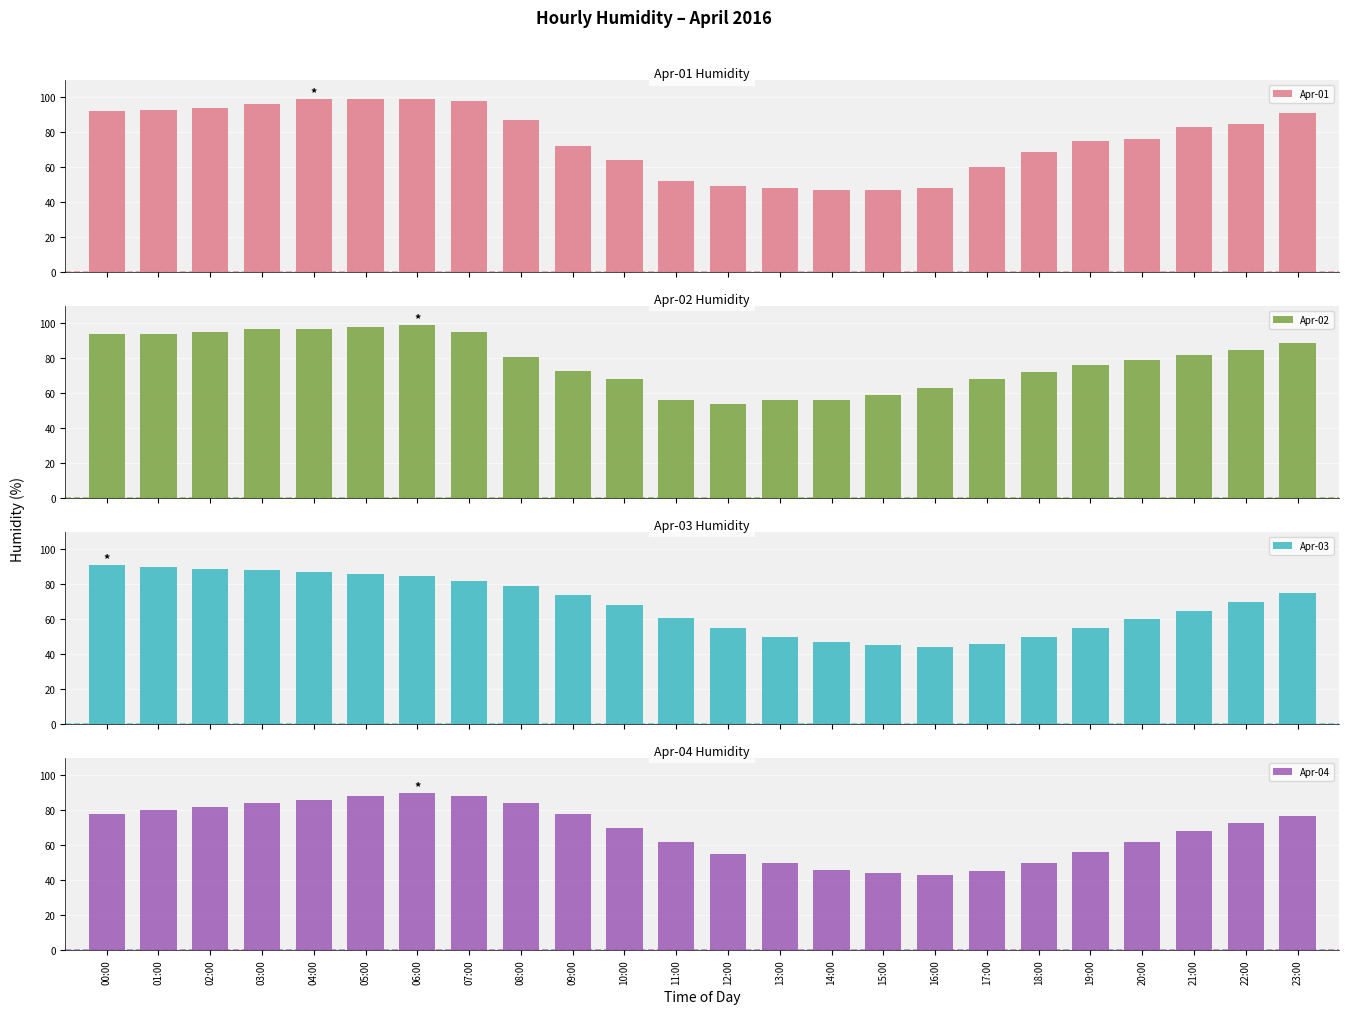

The value of Apr-01 at 06:00 is 26. True or false?

False